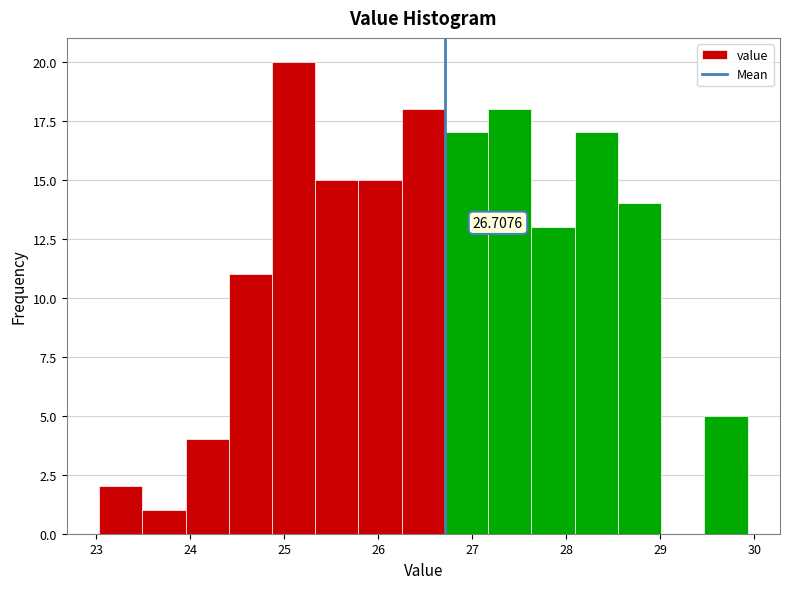

Over which range of the x-axis is the bar tallest?

24.87 to 25.33